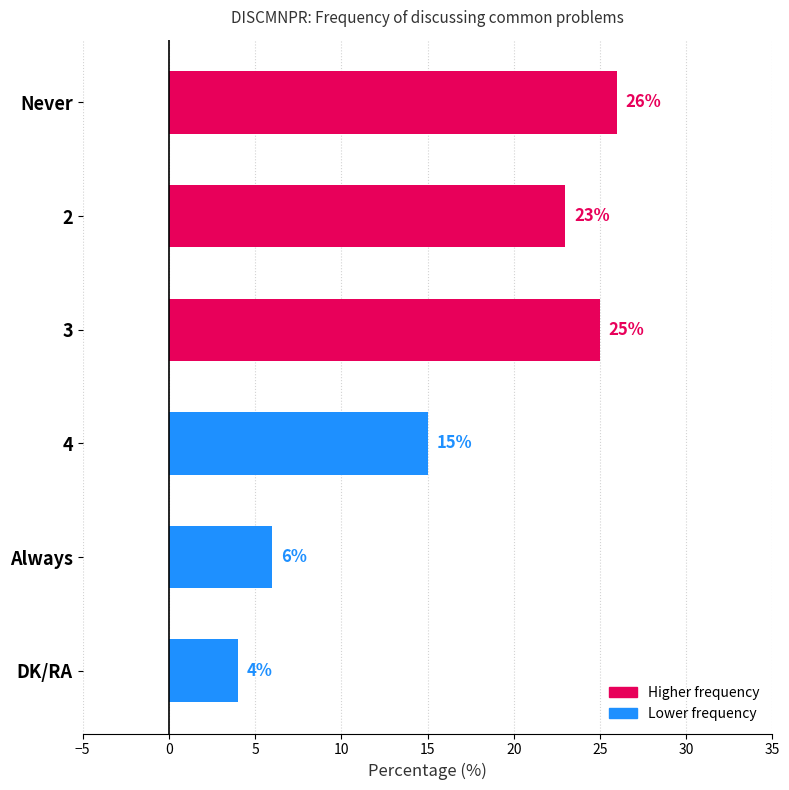

Reading top to bottom, transcribe all the data shown in this chart.

26	23	25	15	6	4